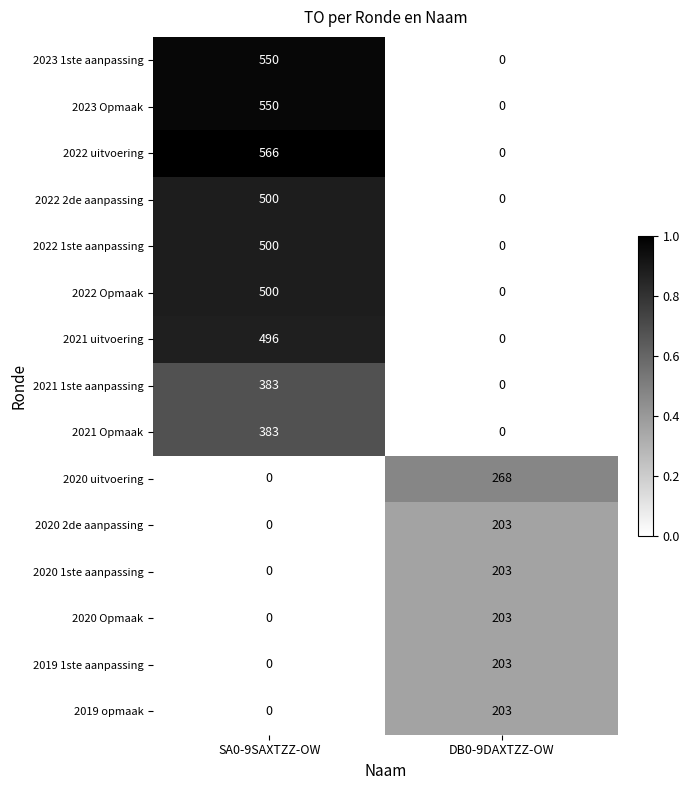

Which category has the highest value across all series?

SA0-9SAXTZZ-OW